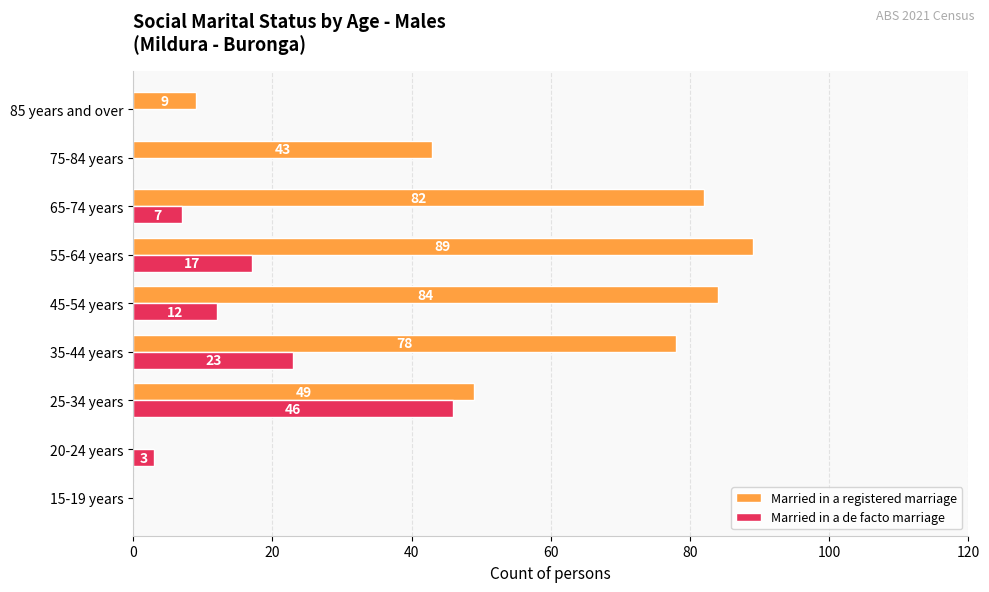

How many series are shown in this chart?

2